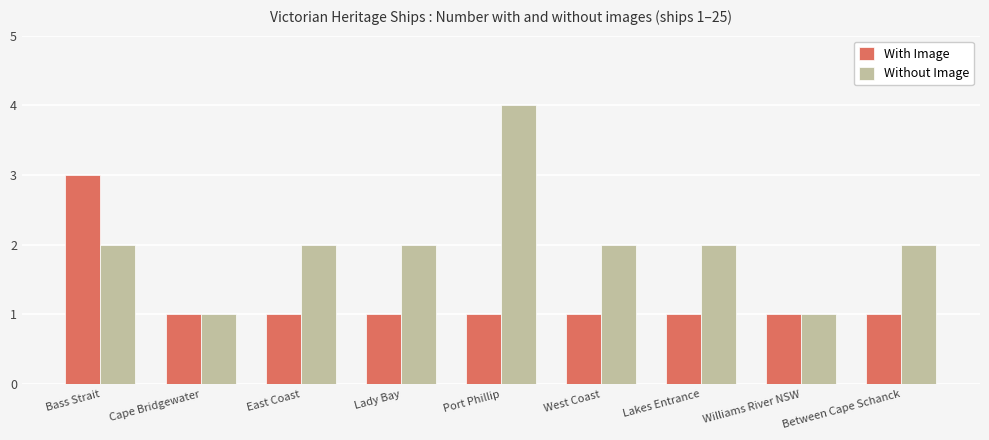

The value of With Image at West Coast is 1. True or false?

True